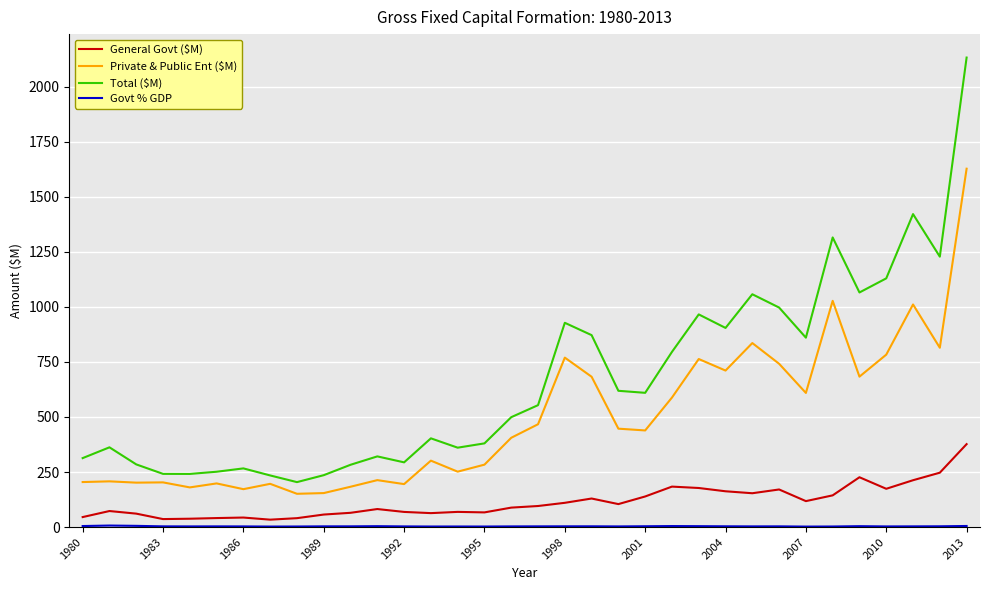

Which series has the largest range (max minus min)?

Total ($M)